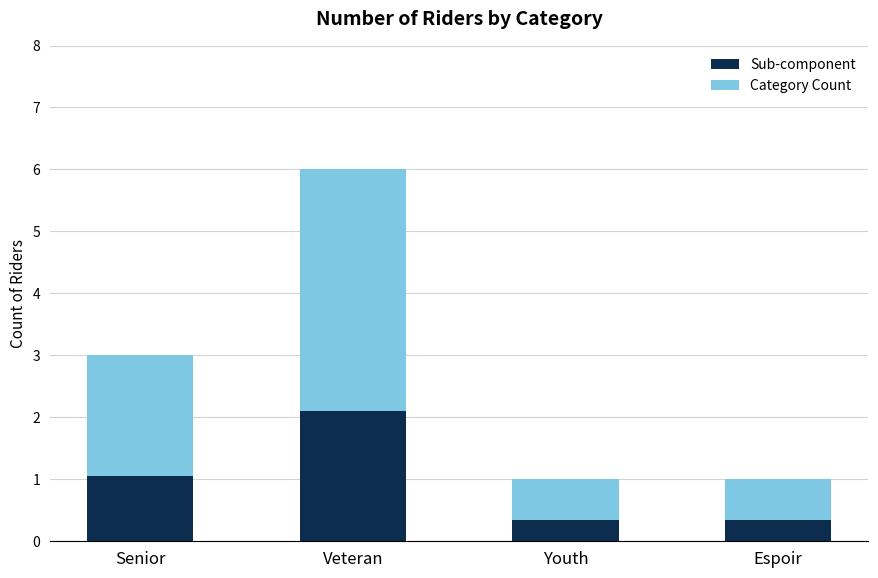

What is the average value of the Sub-component series?

1.0